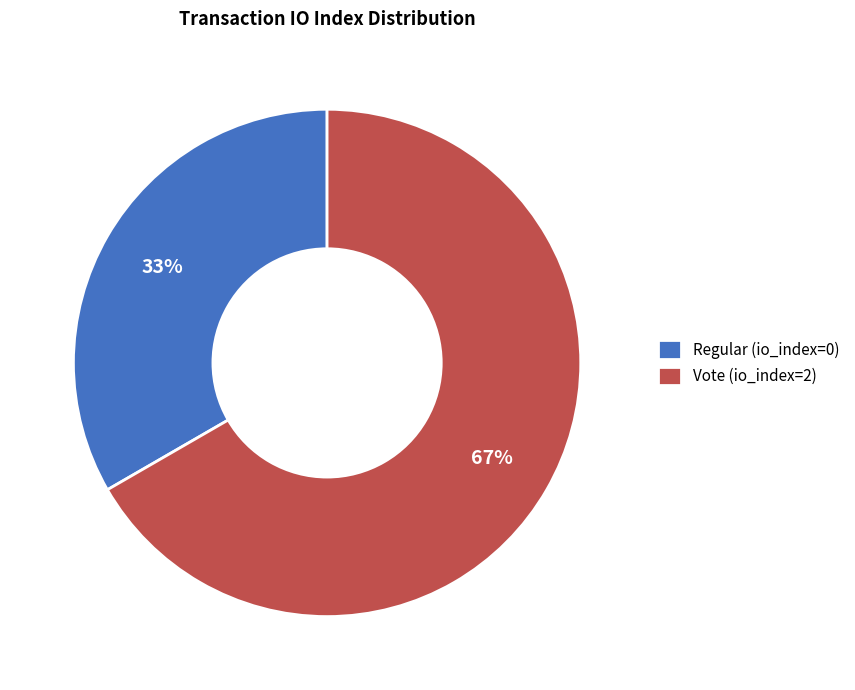

To the nearest percent, what is the average slice percentage?

50%